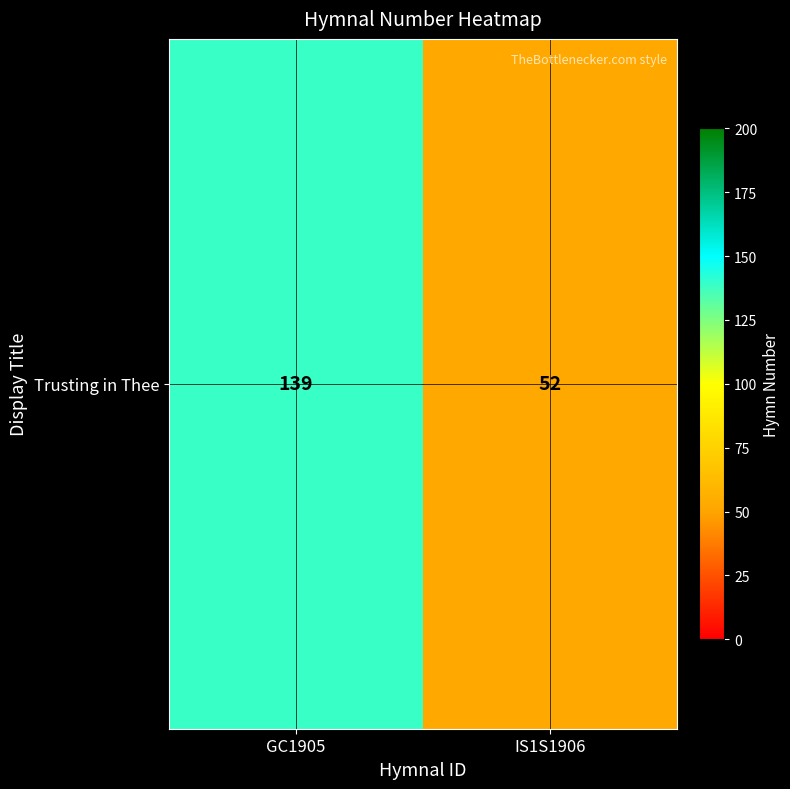

At which label is the value closest to 95?

IS1S1906